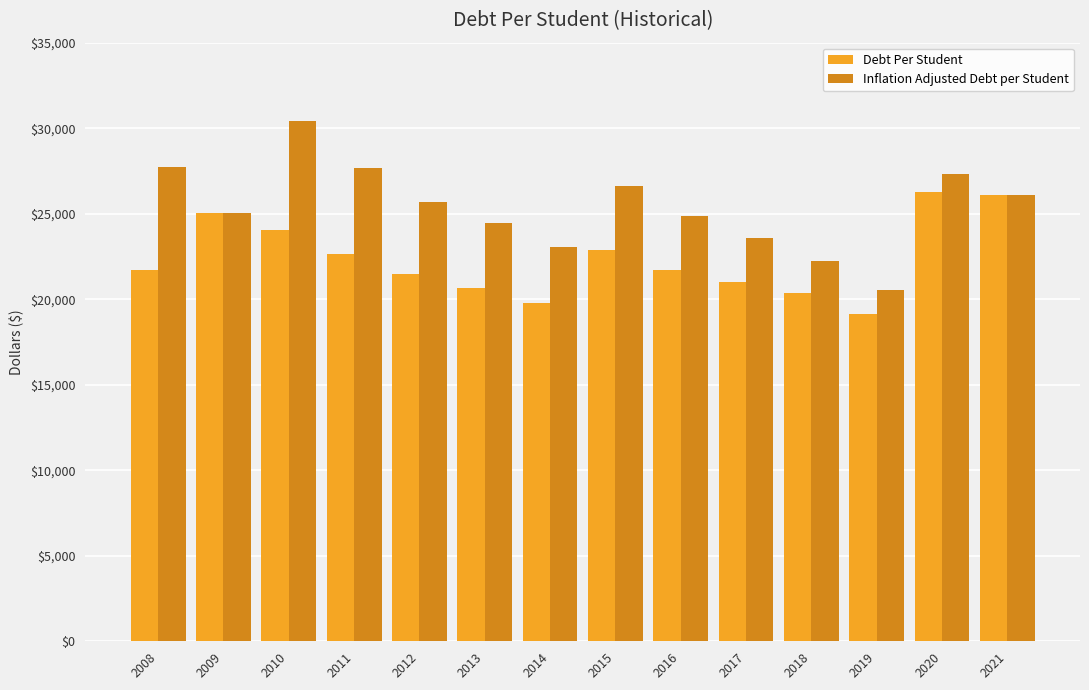

What is the sum of all Debt Per Student values?

312809